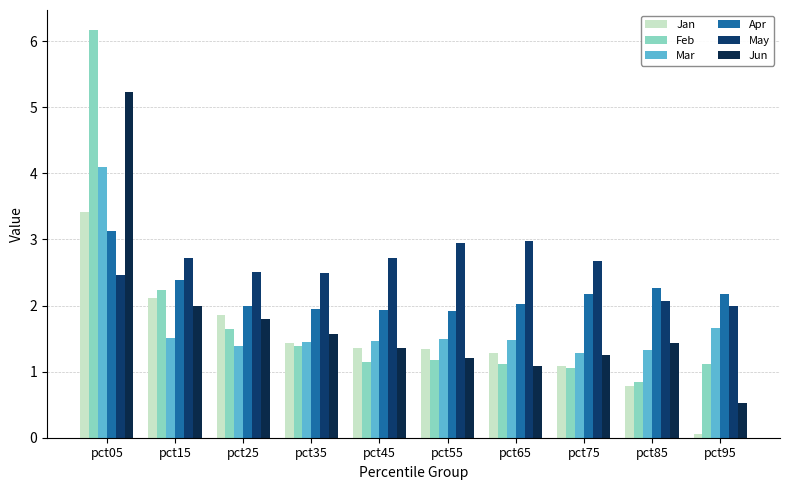

Reading left to right, transcribe all the data shown in this chart.

Jan: 3.4	2.1	1.9	1.4	1.4	1.3	1.3	1.1	0.8	0.1
Feb: 6.2	2.2	1.6	1.4	1.1	1.2	1.1	1.1	0.8	1.1
Mar: 4.1	1.5	1.4	1.4	1.5	1.5	1.5	1.3	1.3	1.7
Apr: 3.1	2.4	2.0	1.9	1.9	1.9	2.0	2.2	2.3	2.2
May: 2.5	2.7	2.5	2.5	2.7	2.9	3.0	2.7	2.1	2.0
Jun: 5.2	2.0	1.8	1.6	1.4	1.2	1.1	1.2	1.4	0.5